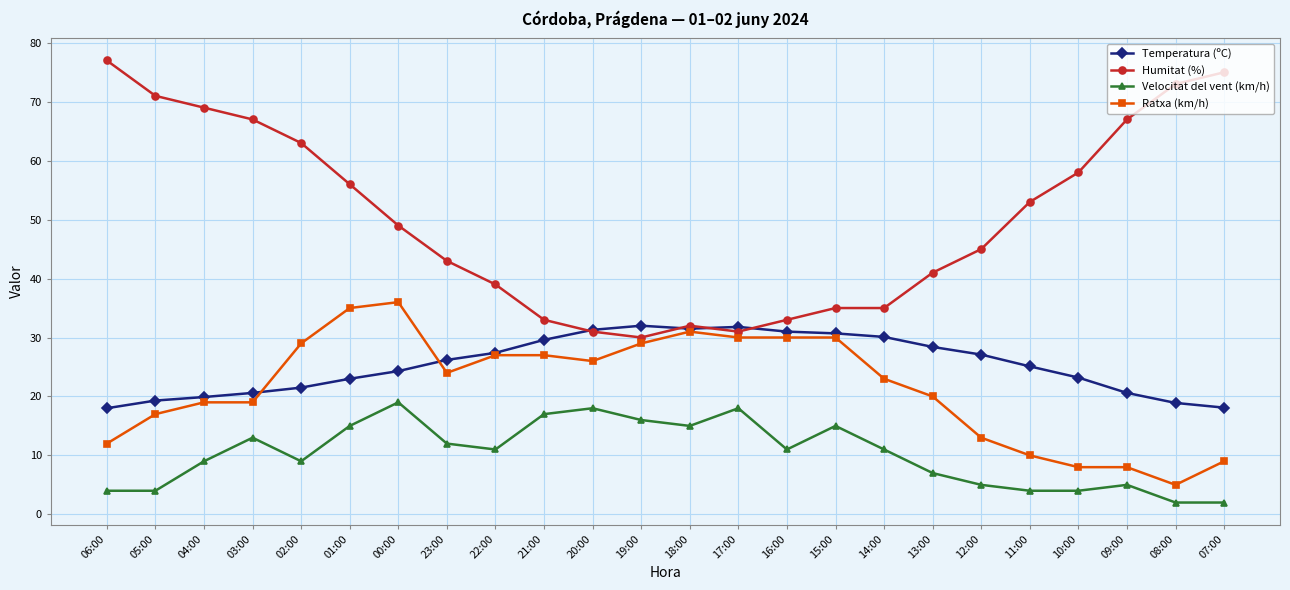

Is the value of Humitat (%) at 15:00 greater than the value of Velocitat del vent (km/h) at 06:00?

Yes